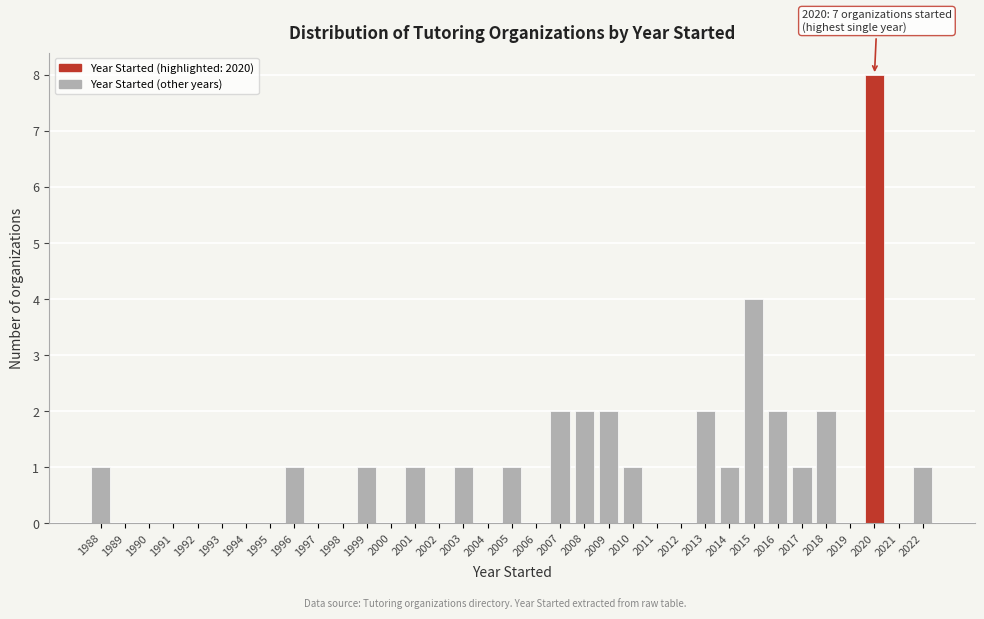

What is the sum of the values at 2015 and 2001?

5